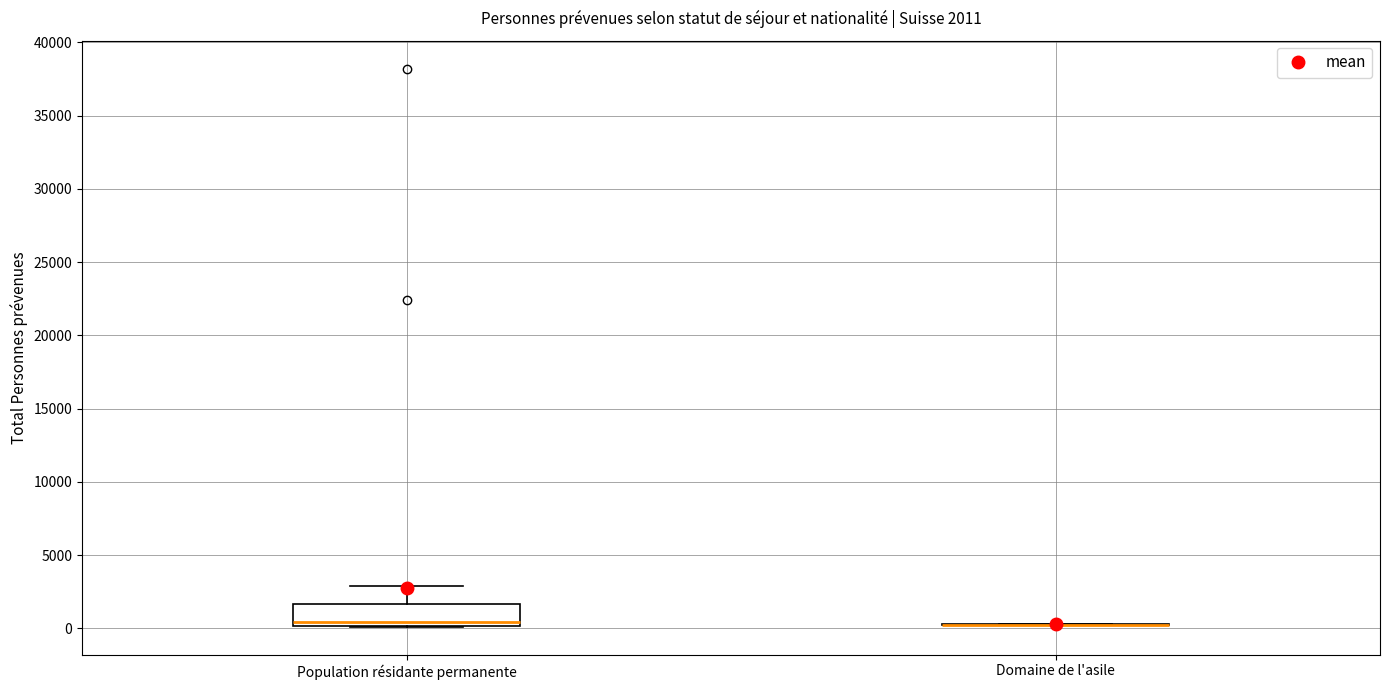

Comparing the boxes themselves (not the whiskers), which one is the tallest?

Population résidante permanente